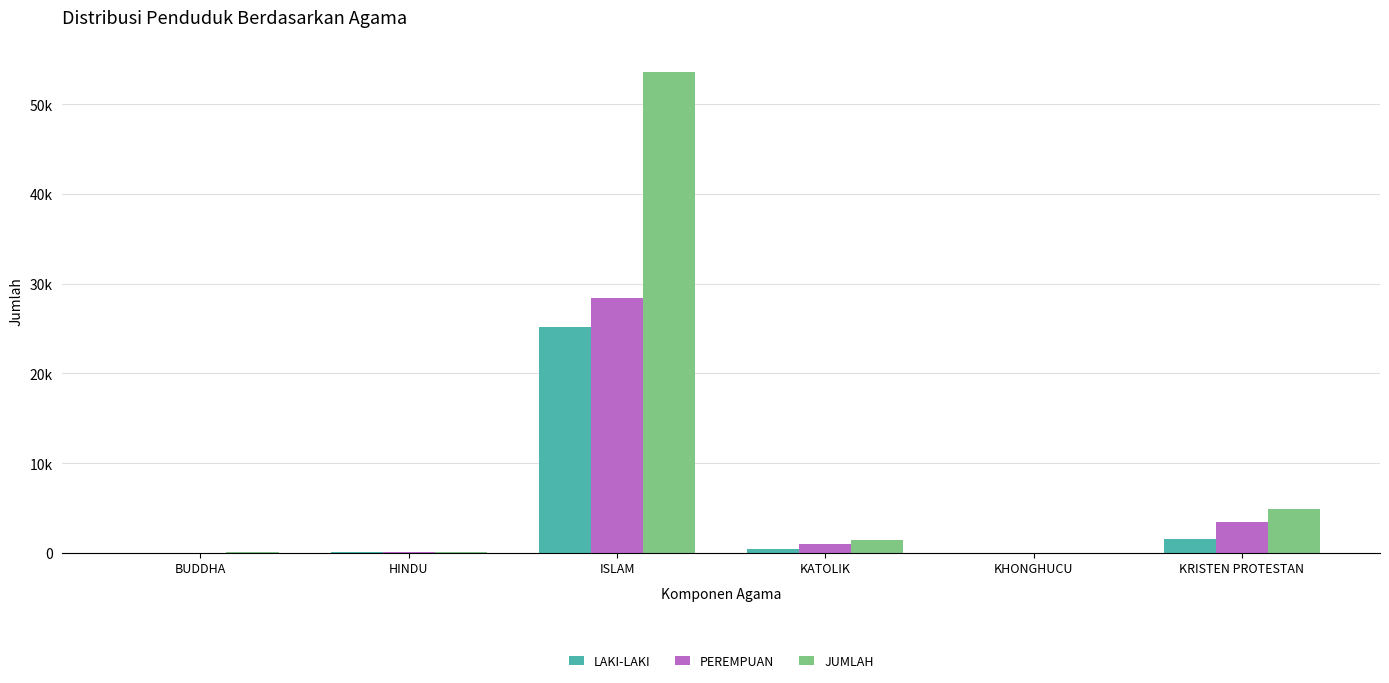

Does the chart contain stacked bars?

No